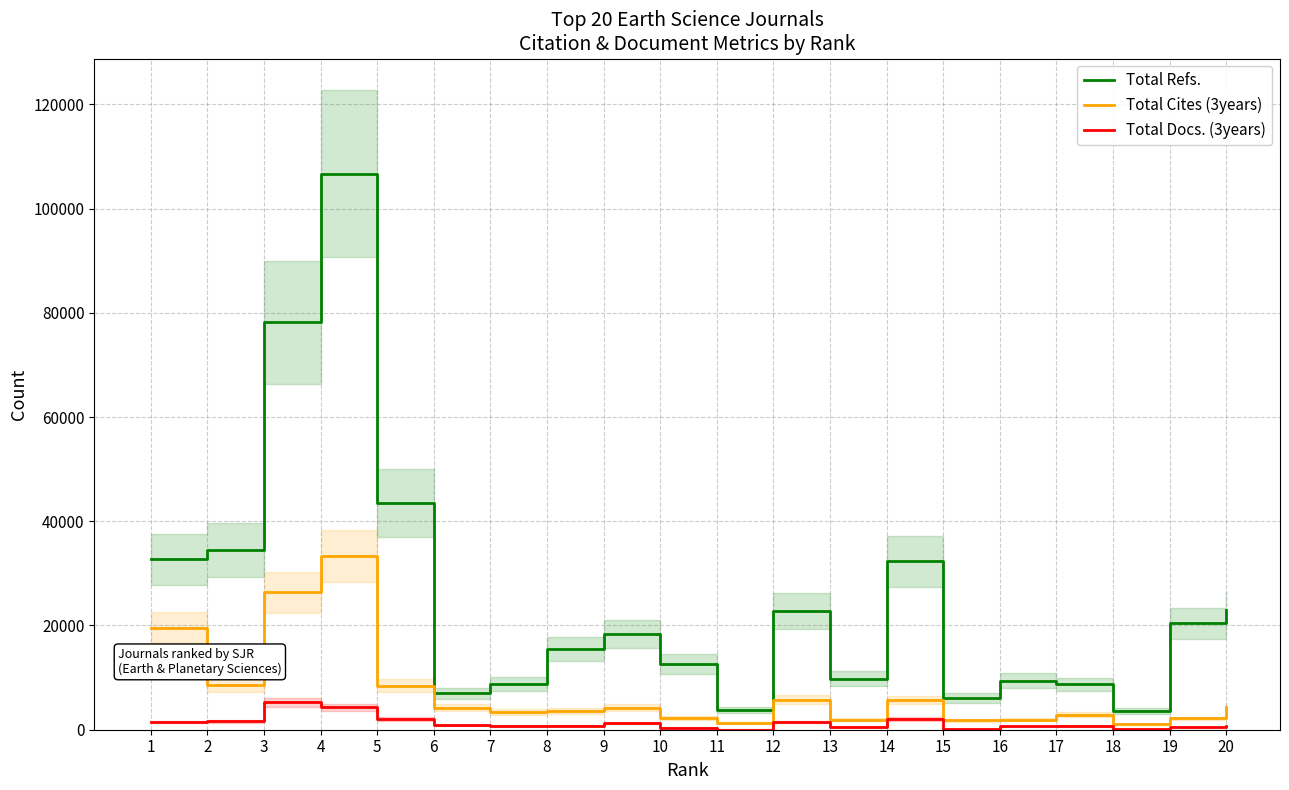

What is the highest value of the Total Docs. (3years) series?

5231